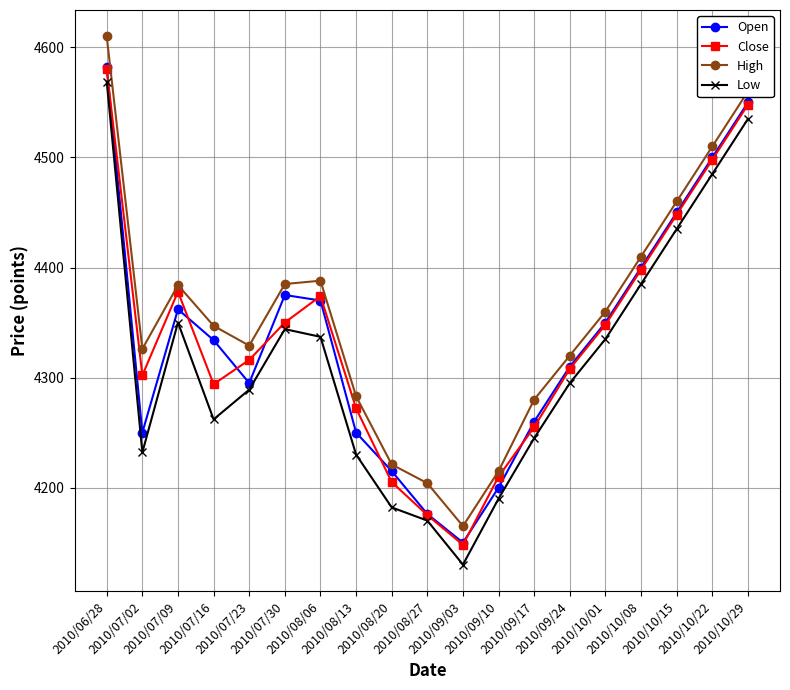

At which category does the chart reach its peak across all series?

2010/06/28